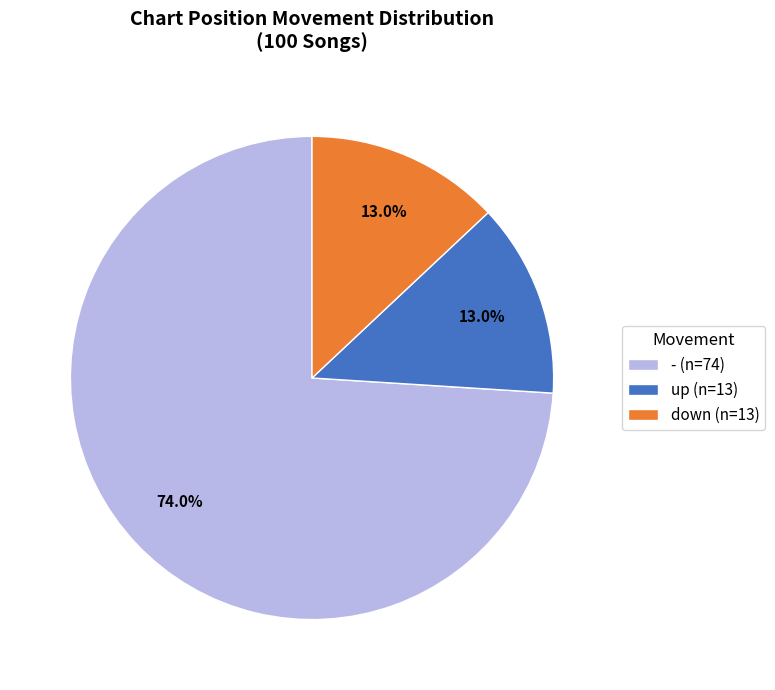

What is the ratio of the value at up (n=13) to the value at down (n=13)?

1.0